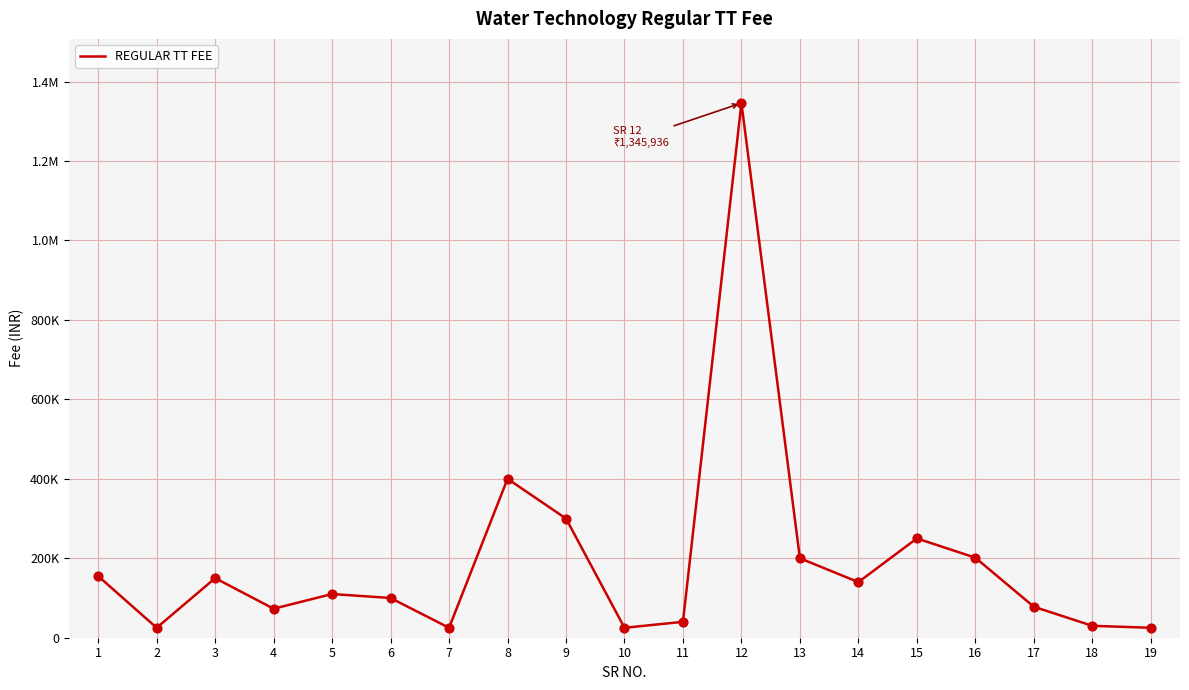

Approximately how many times larger is the value at 3 compared to 12?

0.1